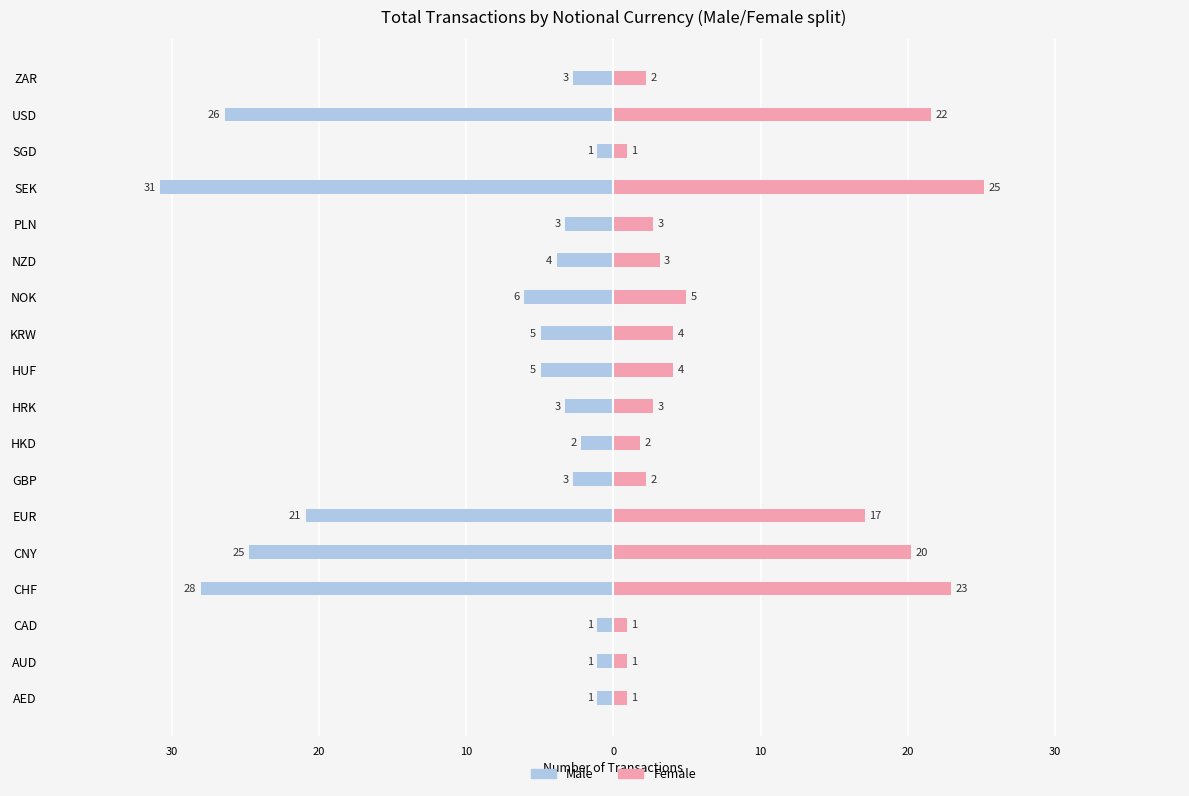

What is the approximate value of Male at KRW?

-5.0